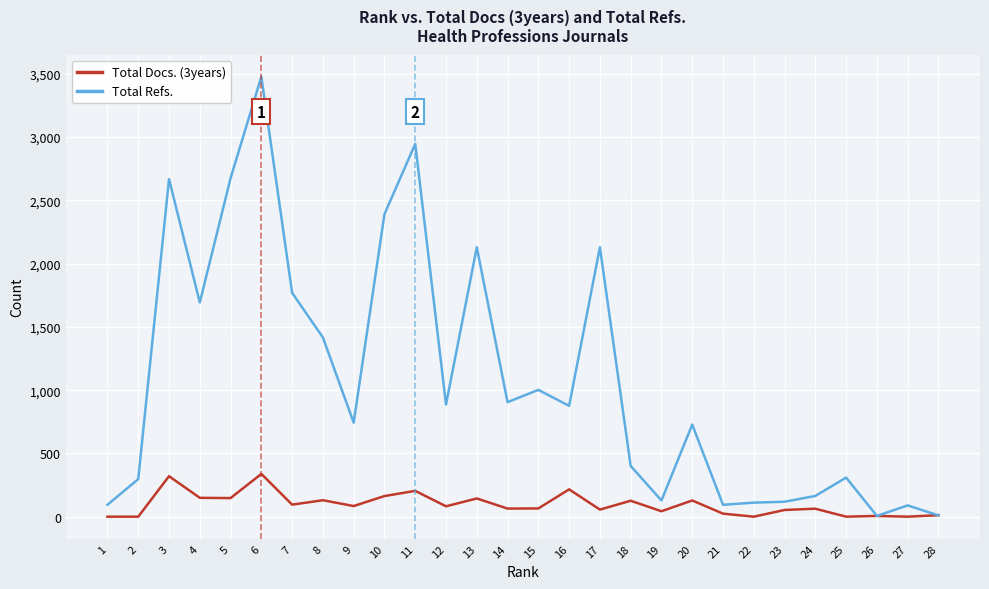

What is the difference between the Total Docs. (3years) values at 20 and 16?

88